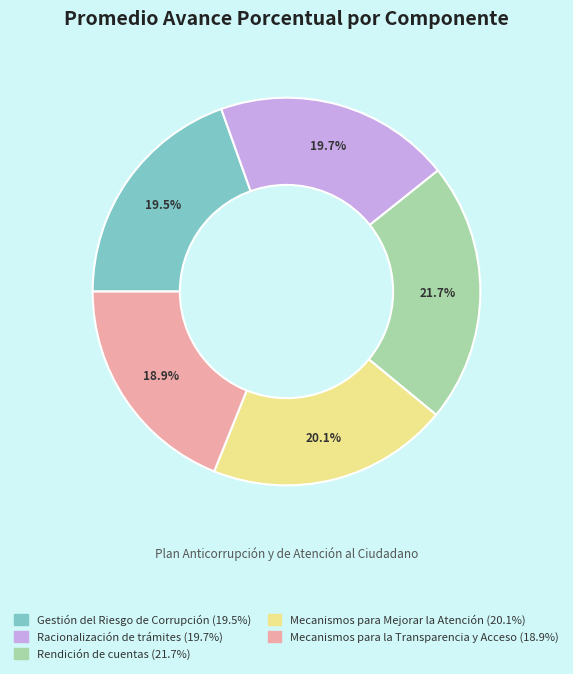

Does any single category account for the majority?

No